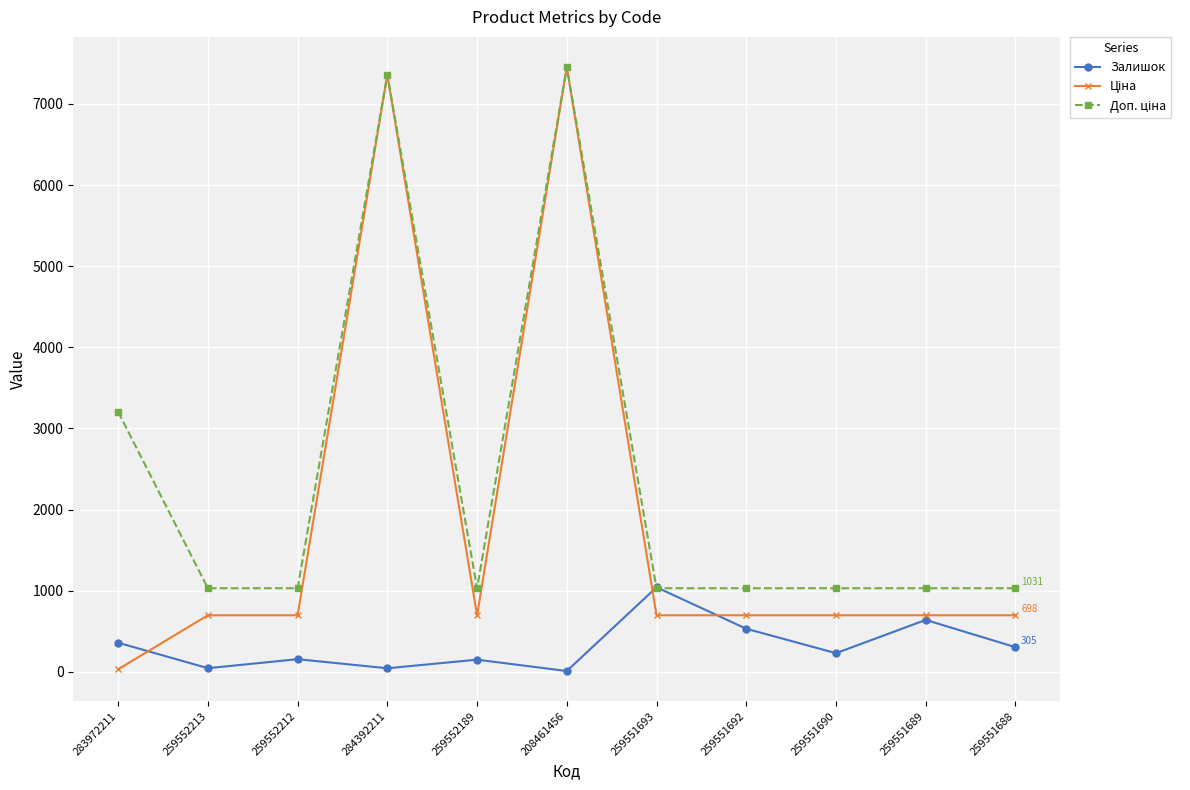

Between 259552212 and 259551693, which series saw the biggest shift?

Залишок